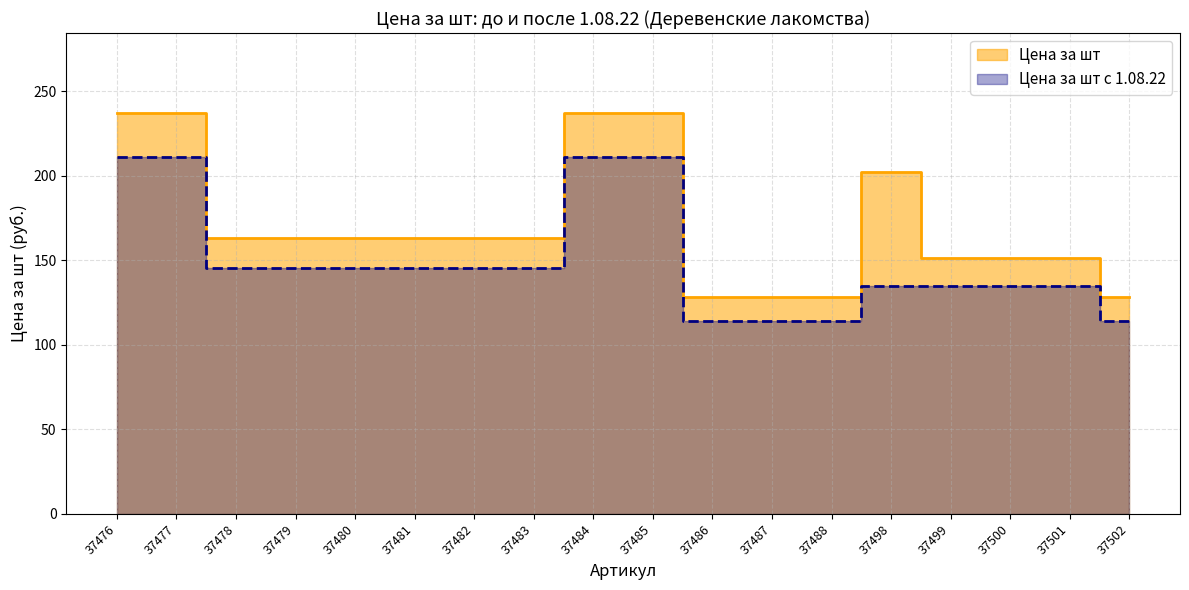

How many lines are shown in the chart?

2